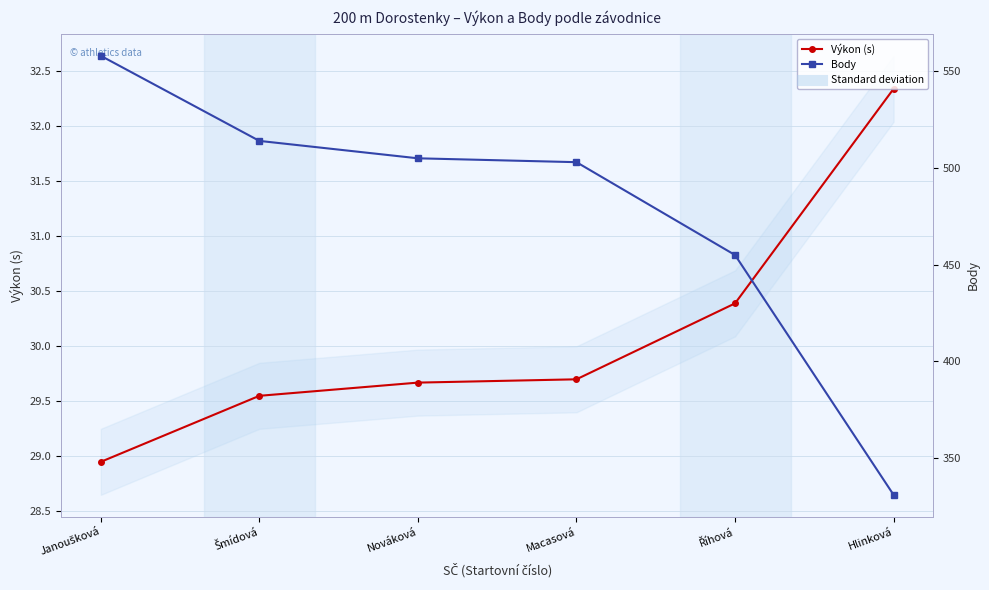

List the labels in order of Body value, largest first.

Janoušková, Šmídová, Nováková, Macasová, Říhová, Hlinková